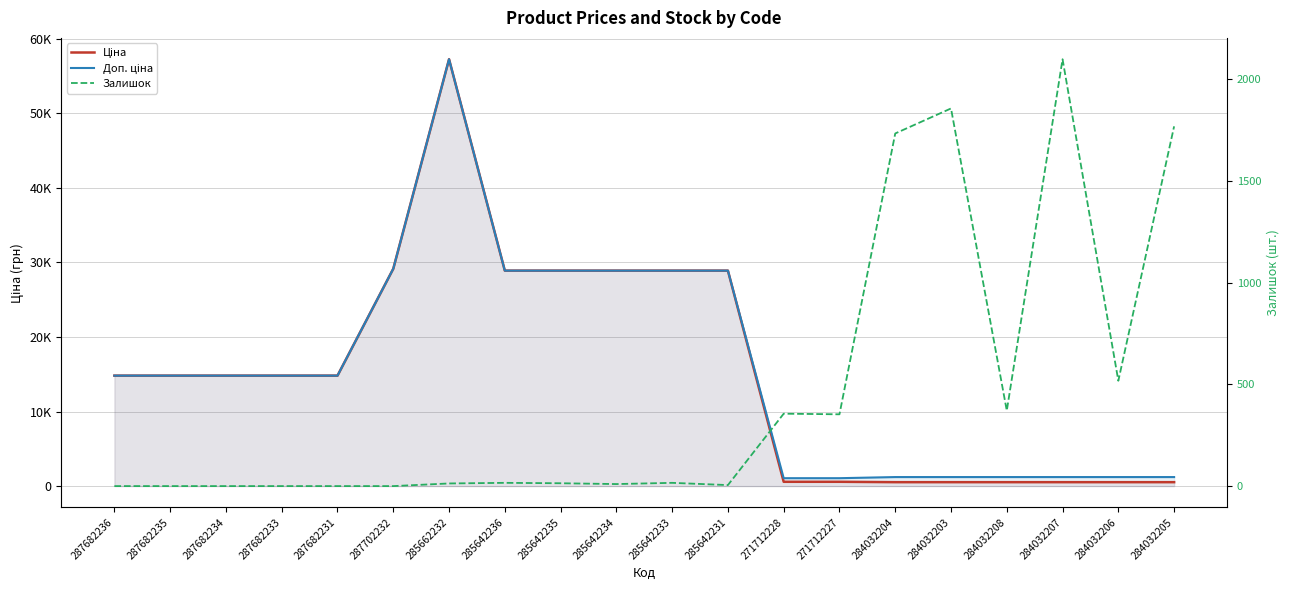

How many categories are shown in the chart?

20